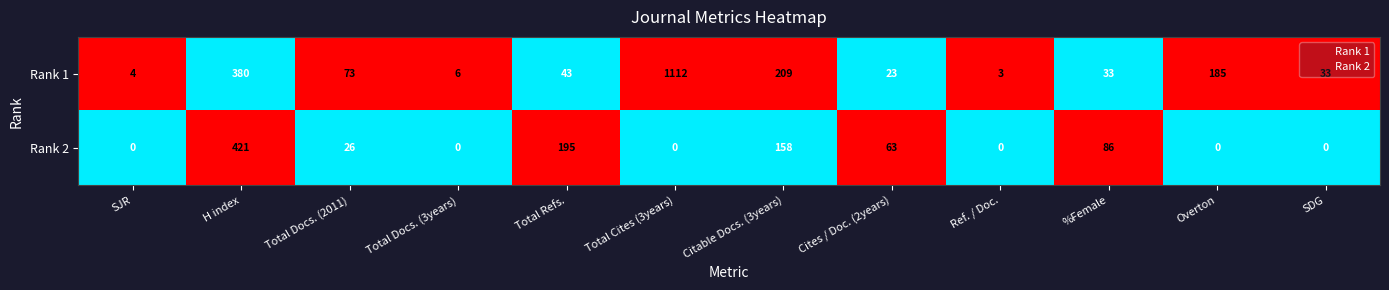

At which category is the sum across all series the highest?

Total Cites (3years)